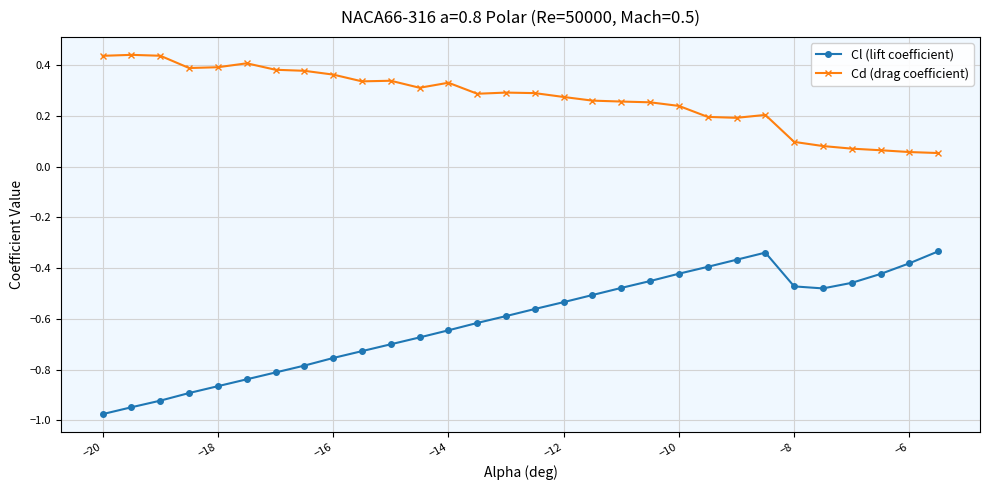

What are all the series names shown in the legend?

Cl (lift coefficient), Cd (drag coefficient)